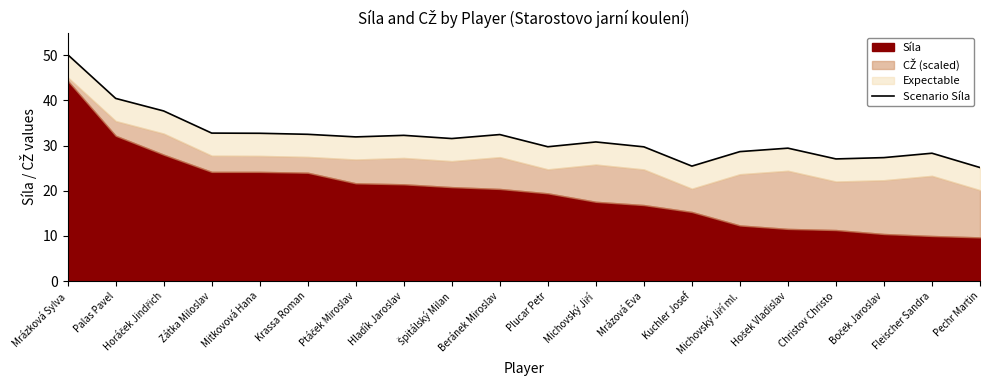

List the labels in order of value, smallest first.

Pechr Martin, Kuchler Josef, Christov Christo, Boček Jaroslav, Fleischer Sandra, Michovský Jiří ml., Hošek Vladislav, Mrázová Eva, Plucar Petr, Michovský Jiří, Špitálský Milan, Ptáček Miroslav, Hladík Jaroslav, Beránek Miroslav, Krassa Roman, Mitkovová Hana, Zátka Miloslav, Horáček Jindřich, Palas Pavel, Mrázková Sylva